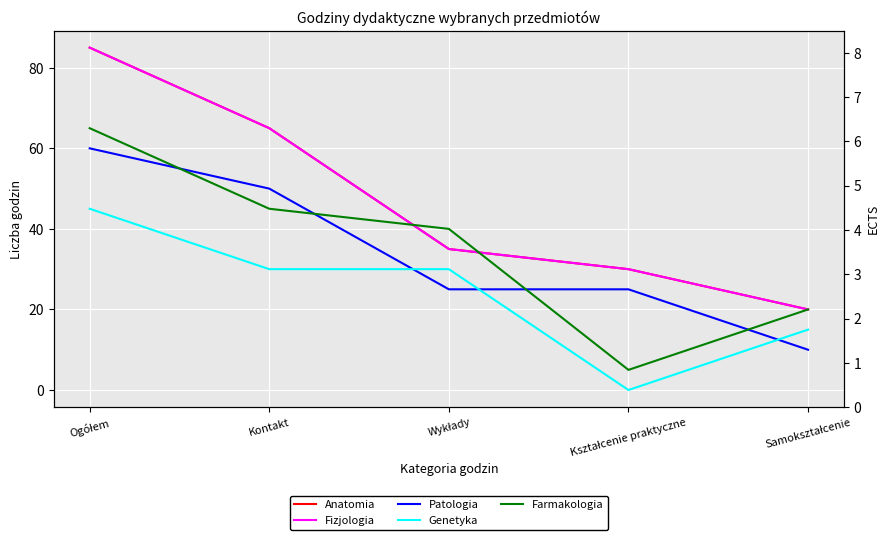

What is the difference between the second highest and second lowest values in the Patologia series?

25